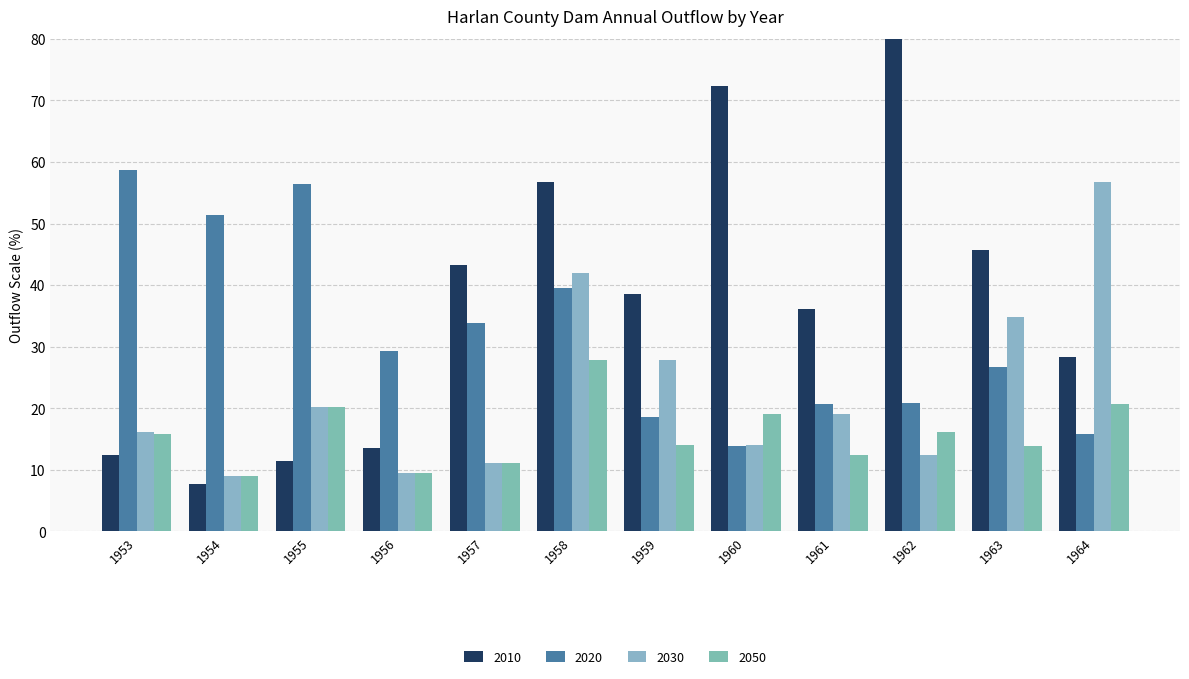

Rank the categories by 2030 value from lowest to highest.

1954, 1956, 1957, 1962, 1960, 1953, 1961, 1955, 1959, 1963, 1958, 1964